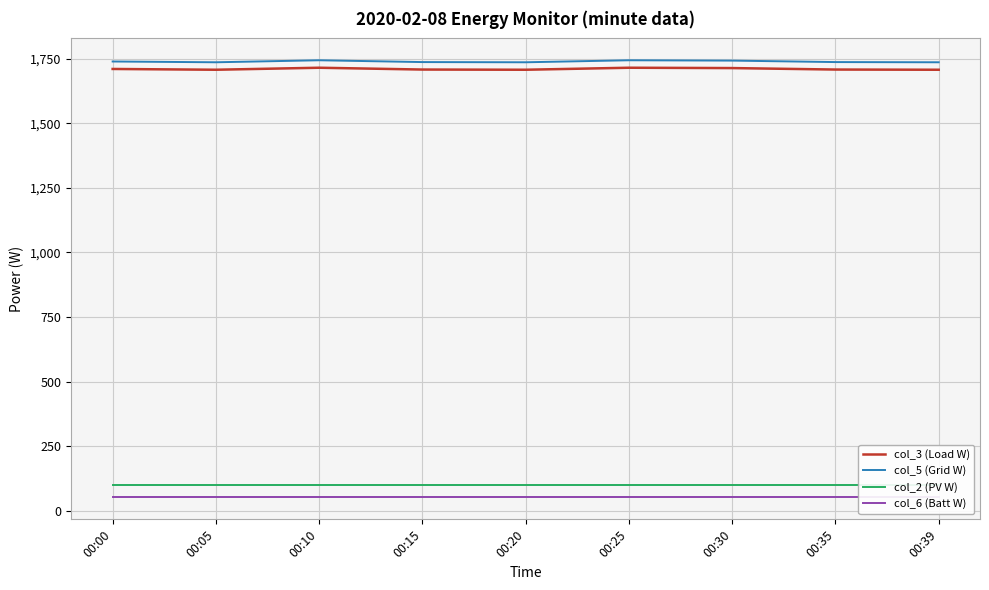

The value of col_2 (PV W) at 00:25 is 97.8. True or false?

True